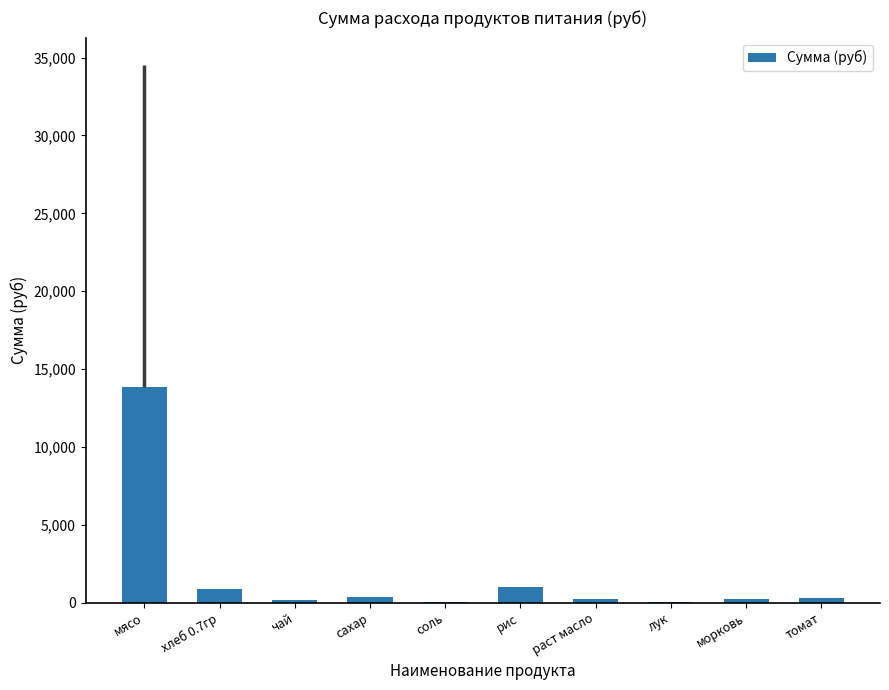

What is the difference between the values at лук and морковь?

170.5